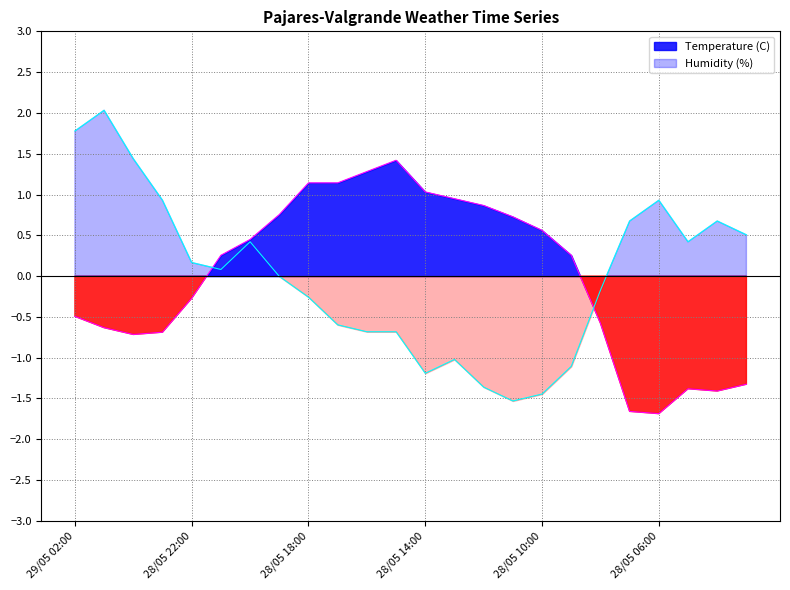

Read the Temperature (C) value at 28/05 09:00.

0.3